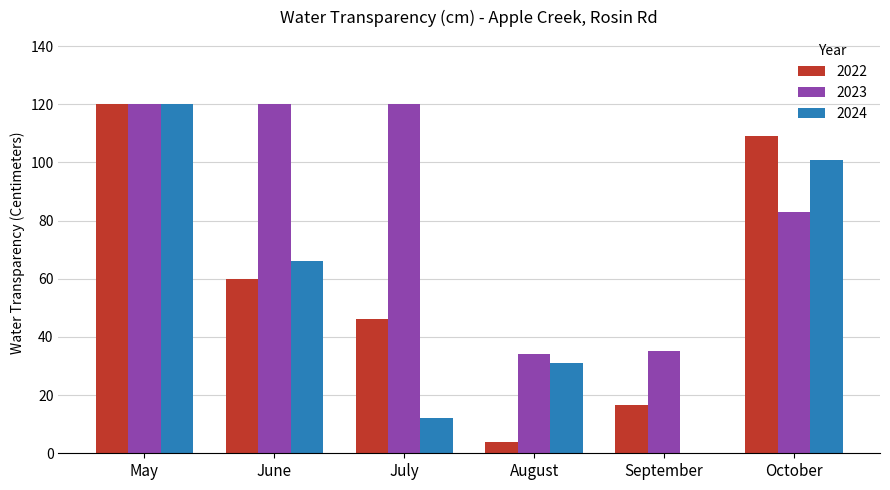

What are all the series names shown in the legend?

2022, 2023, 2024